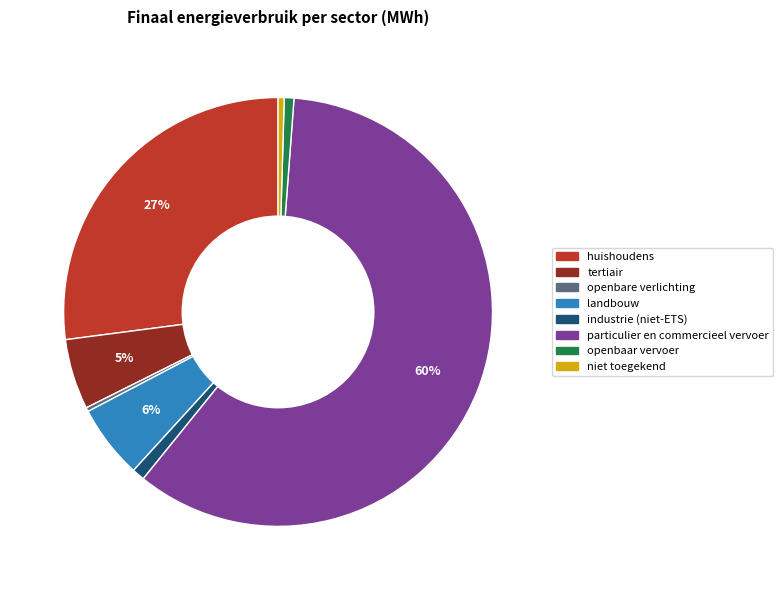

To the nearest percent, what is the average slice percentage?

12%